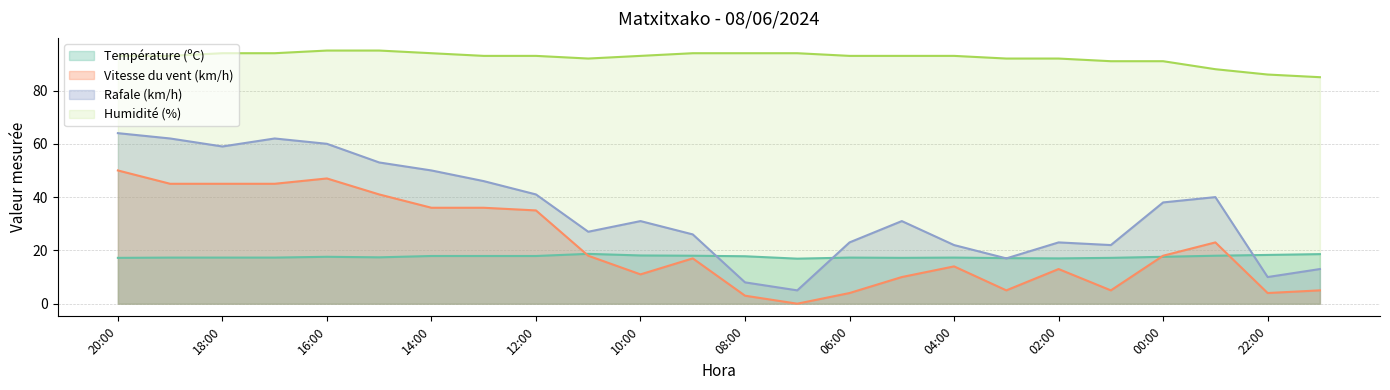

Where is Rafale (km/h) nearest to the value 34?

10:00